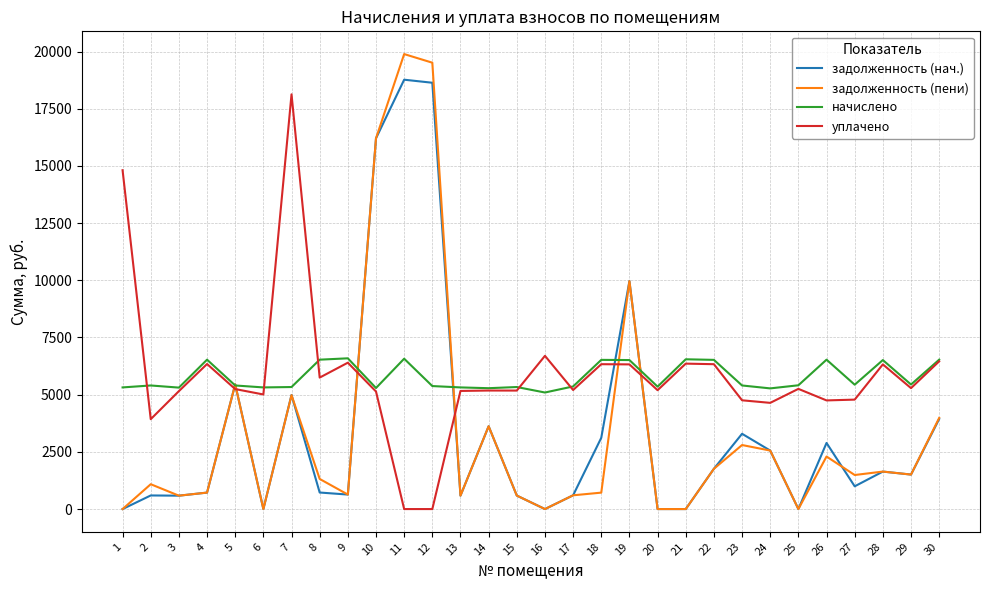

True or false: задолженность (нач.) and начислено cross at least once.

True